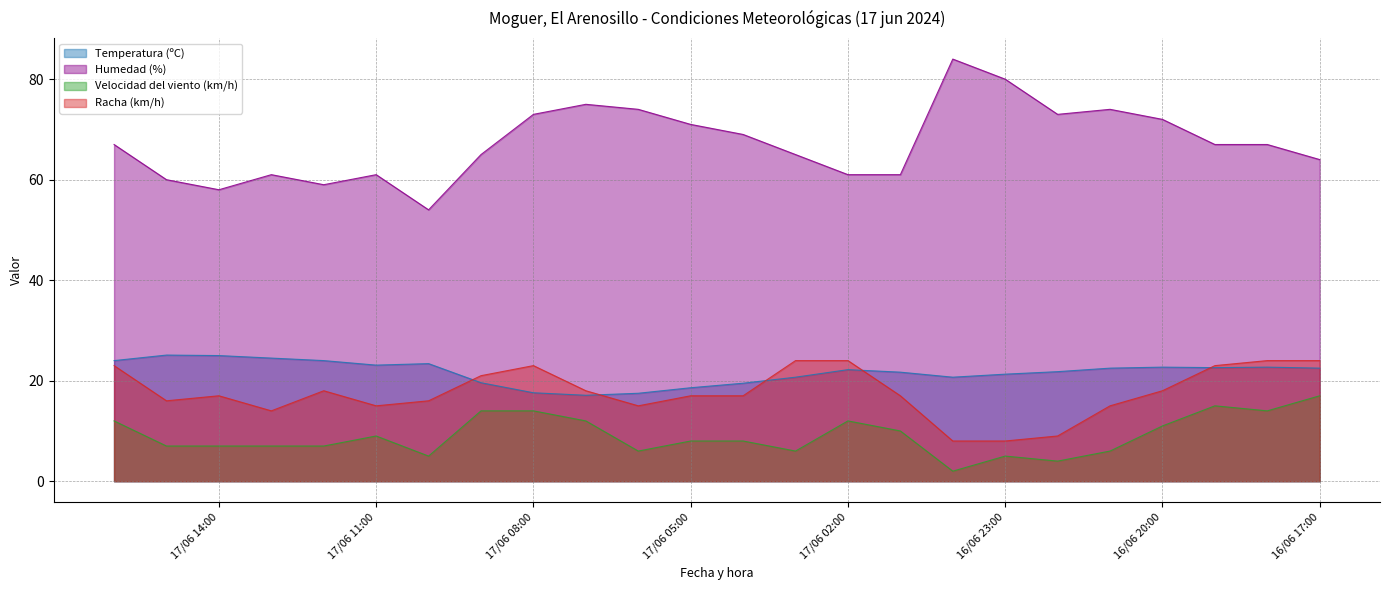

What is the maximum value shown in the chart?

84.0